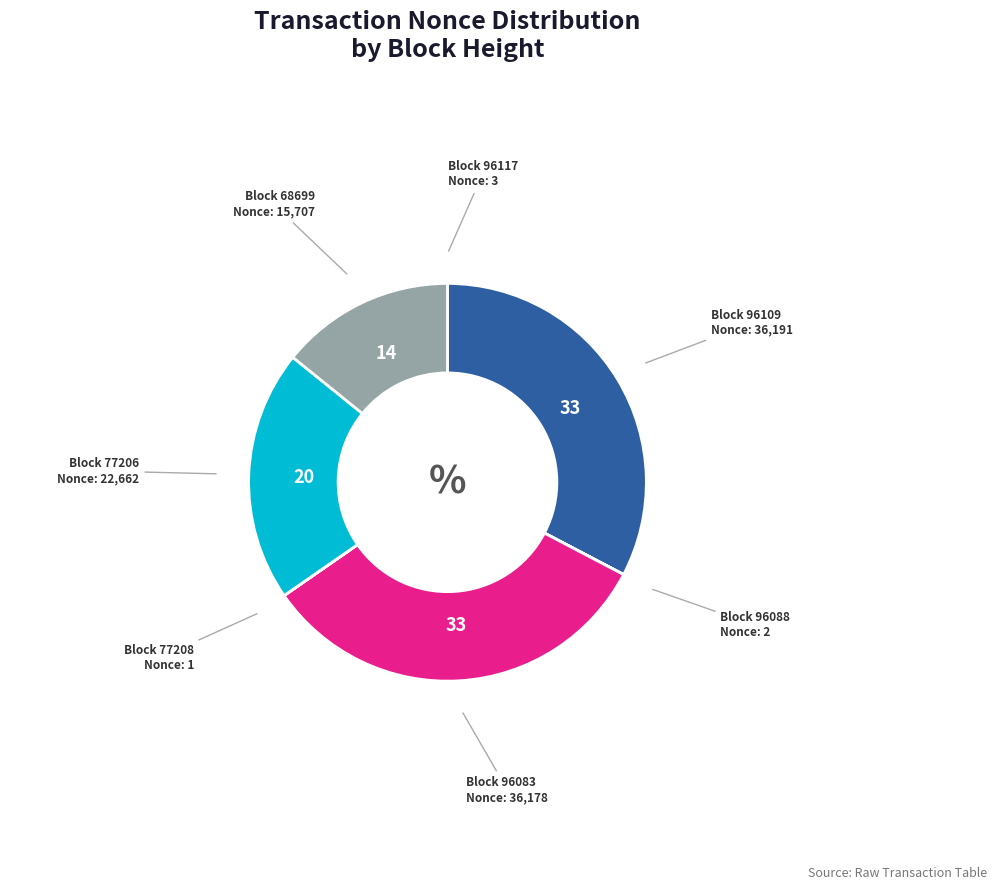

Do Block 96109 and Block 96083 together represent more than half of the pie?

Yes